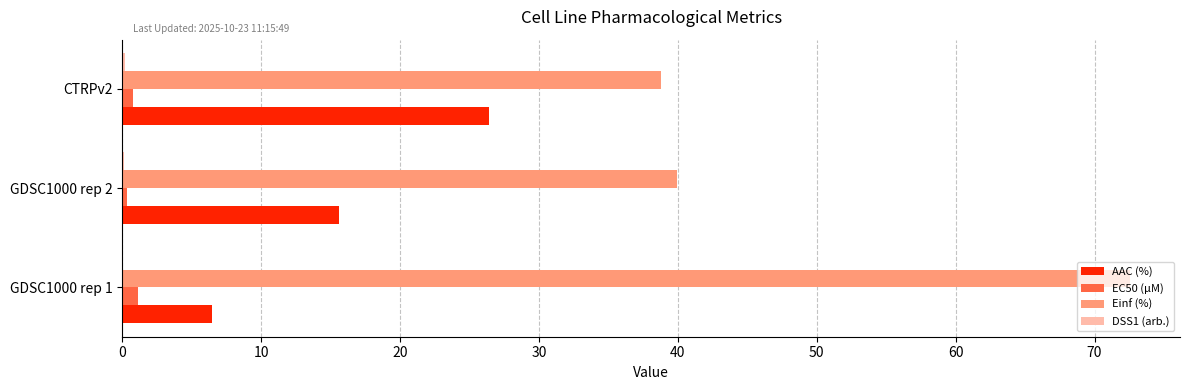

How many series are shown in this chart?

4